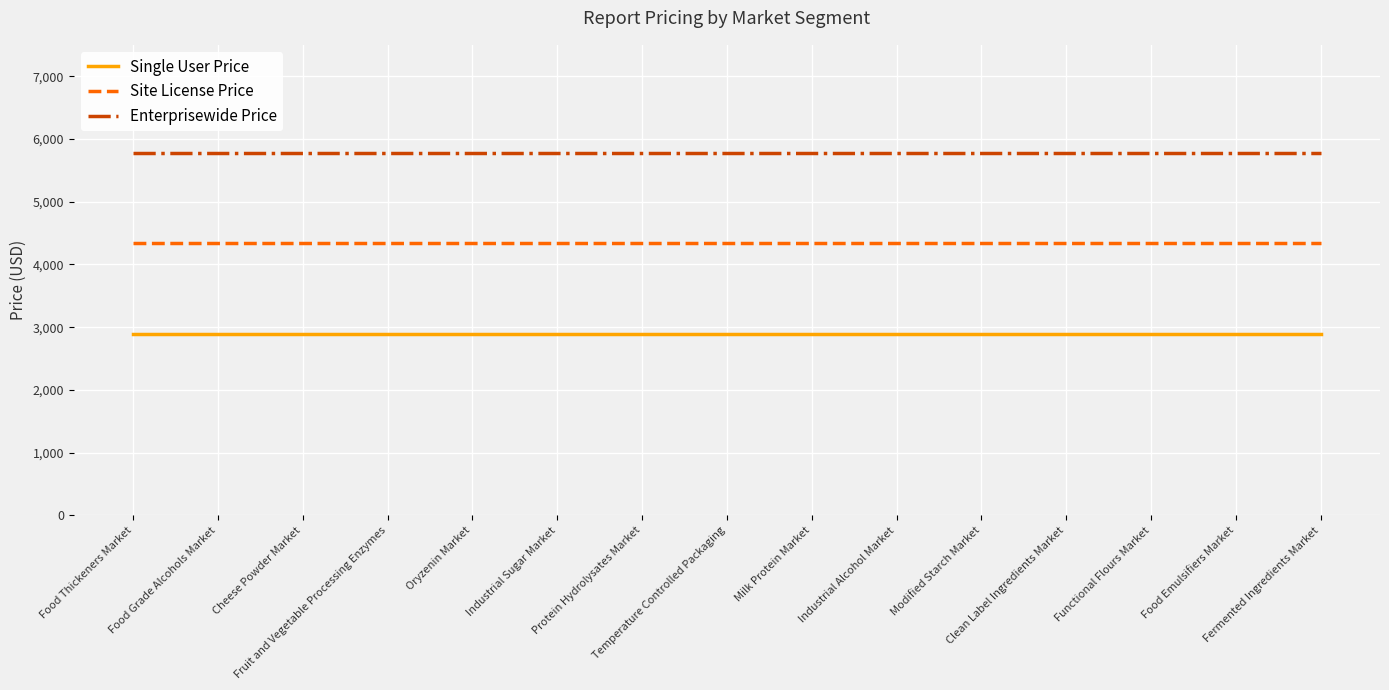

Reading left to right, extract all data points from this chart.

Single User Price: 2890	2890	2890	2890	2890	2890	2890	2890	2890	2890	2890	2890	2890	2890	2890
Site License Price: 4335	4335	4335	4335	4335	4335	4335	4335	4335	4335	4335	4335	4335	4335	4335
Enterprisewide Price: 5780	5780	5780	5780	5780	5780	5780	5780	5780	5780	5780	5780	5780	5780	5780